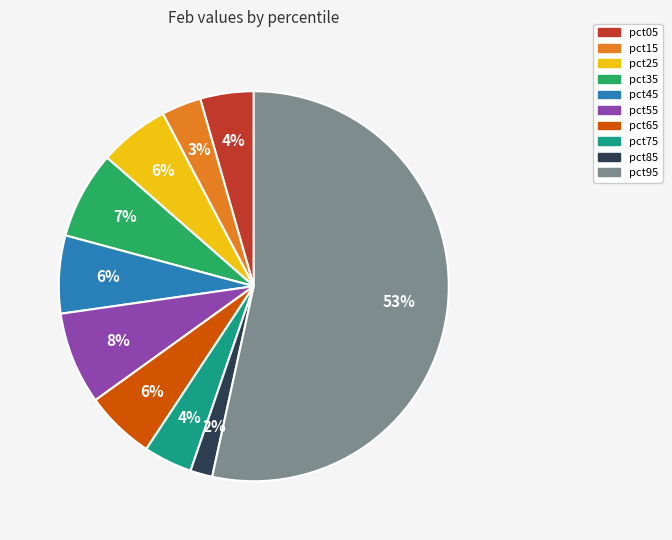

Is the sum of pct85 and pct25 greater than half?

No